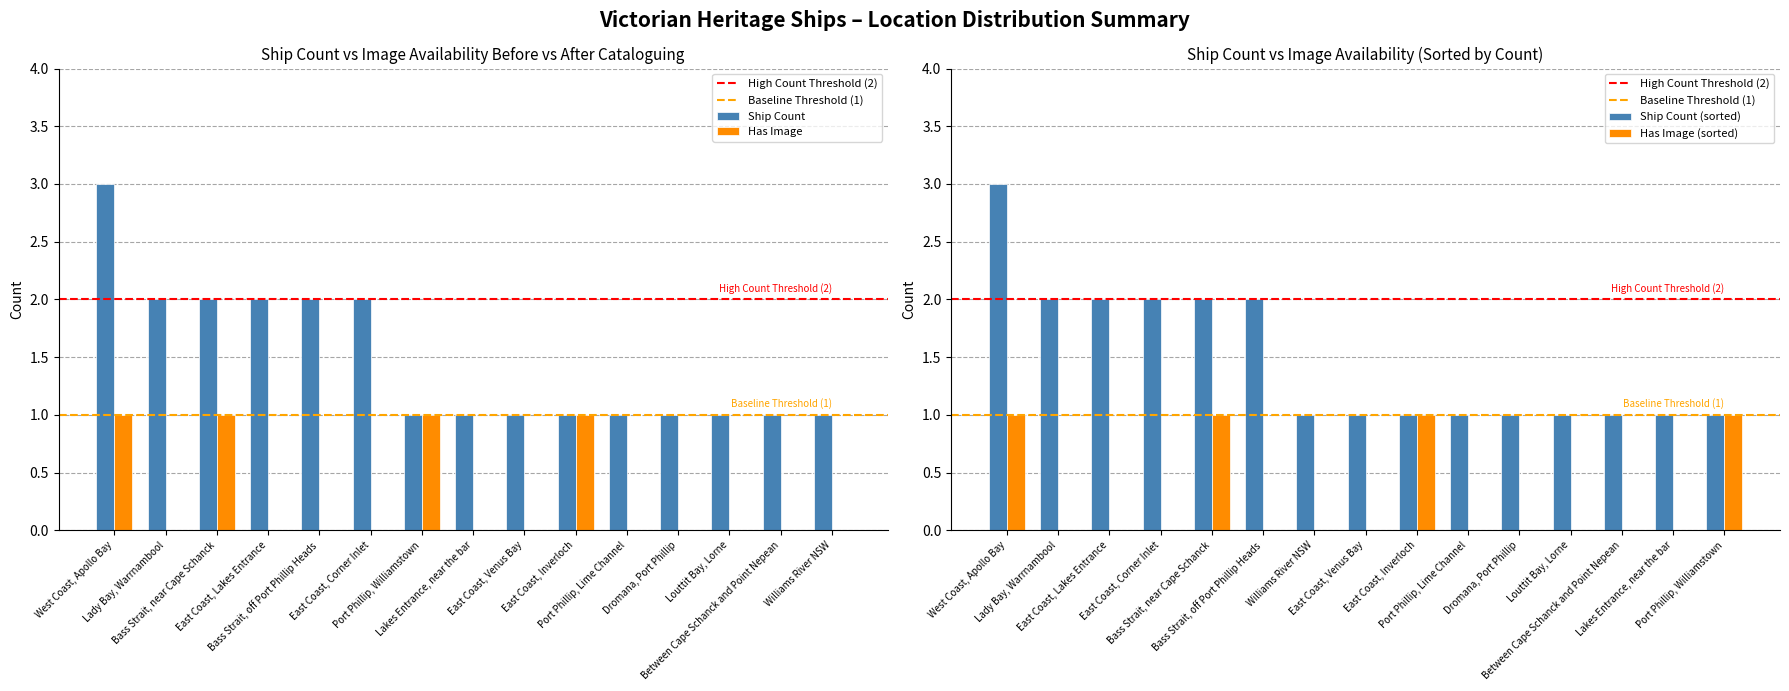

Which series has the largest total across all categories?

Ship Count